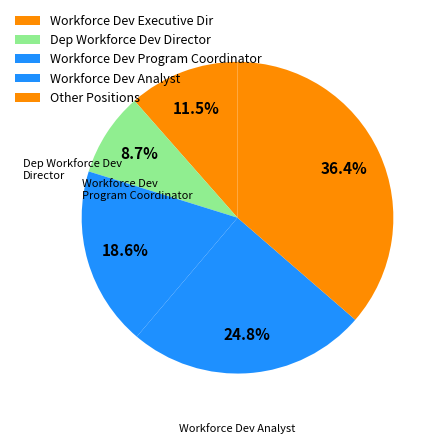

Count the number of slices in the pie.

5